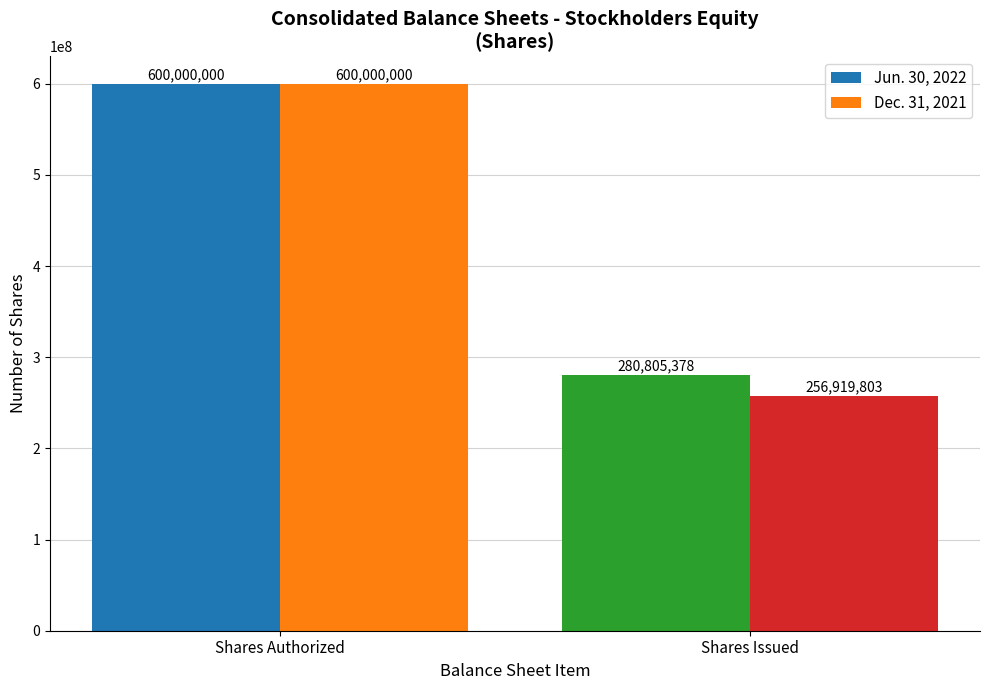

What is the smallest value displayed?

256919803